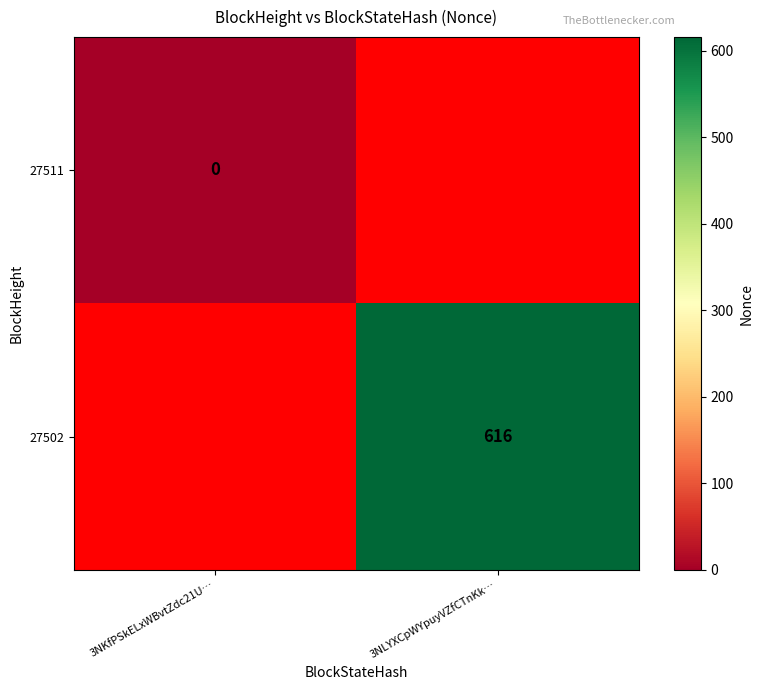

The value of 27502 at 3NLYXCpWYpuyVZfCTnKk… is 917. True or false?

False